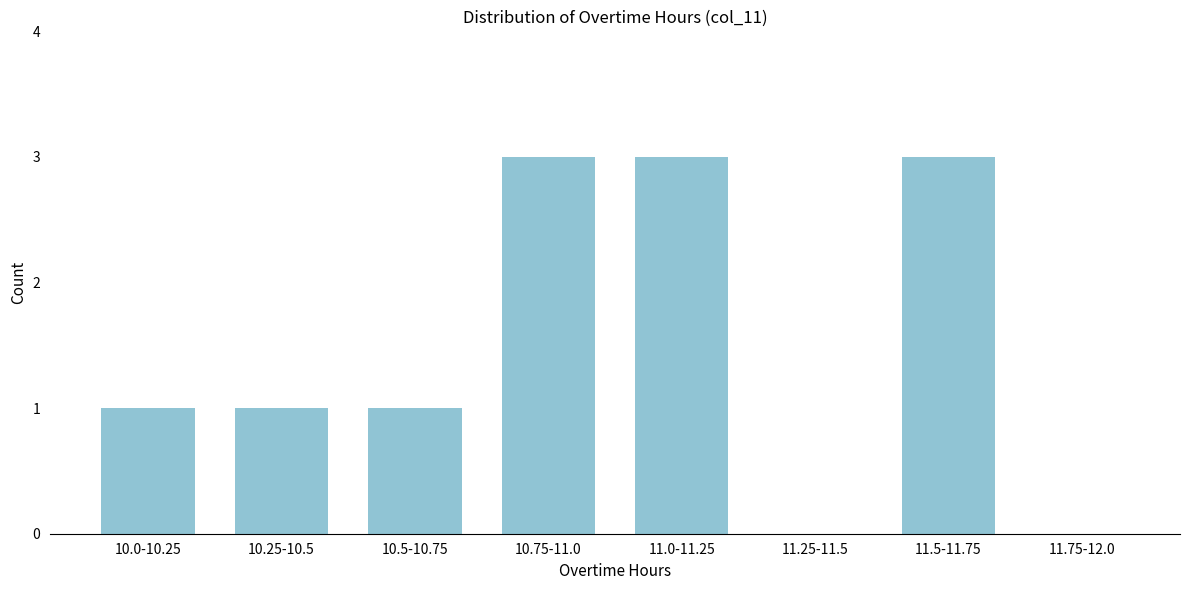

Reading left to right, what are all the values shown in this chart?

10.0-10.25=1	10.25-10.5=1	10.5-10.75=1	10.75-11.0=3	11.0-11.25=3	11.25-11.5=0	11.5-11.75=3	11.75-12.0=0